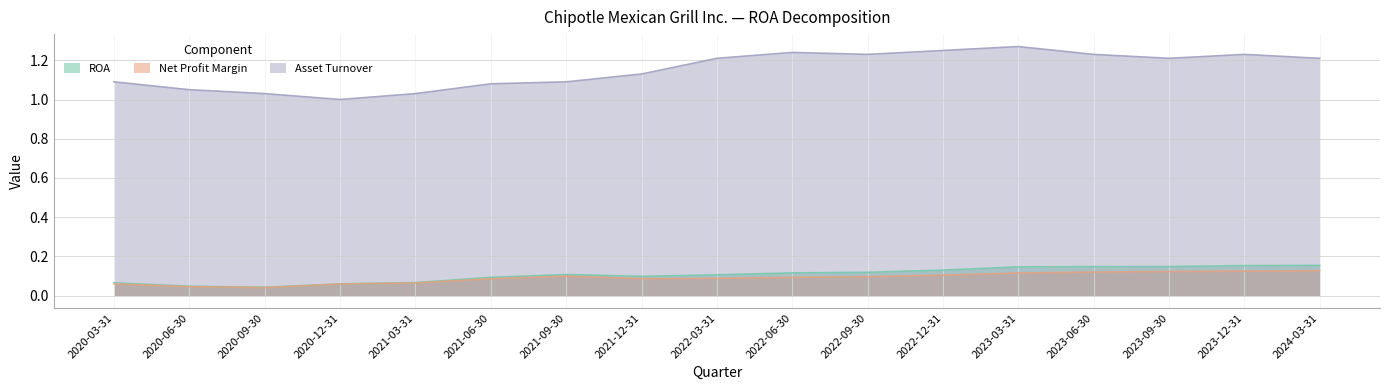

Which series changed the most between 2020-12-31 and 2022-03-31?

Asset Turnover